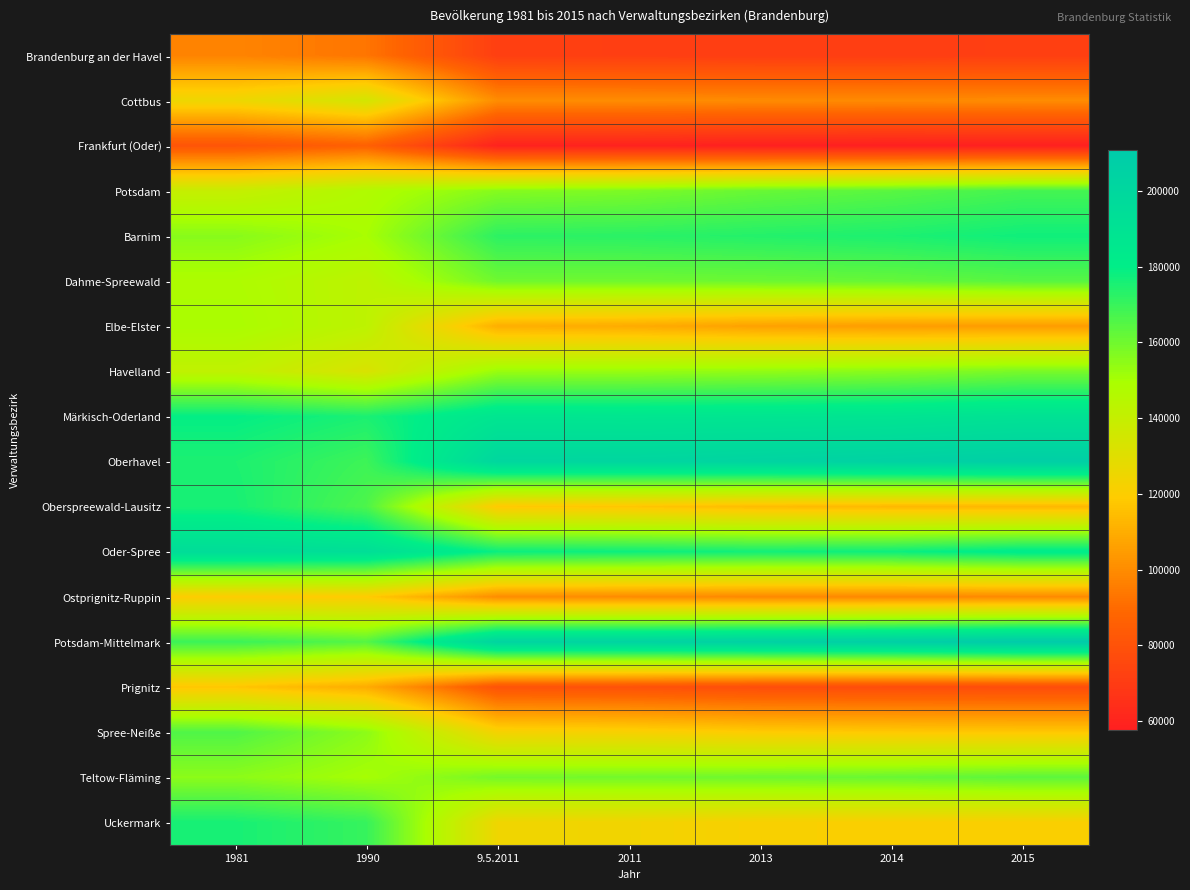

What is the smallest value displayed?

57649